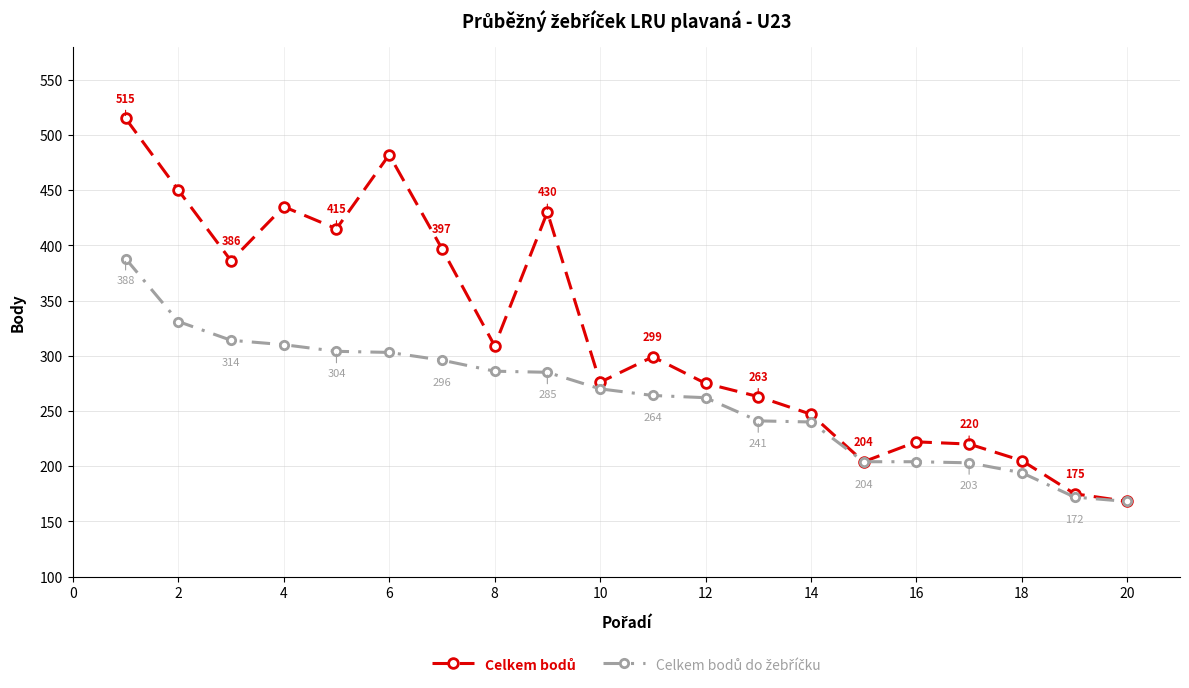

At how many categories does at least one series exceed 297?

10